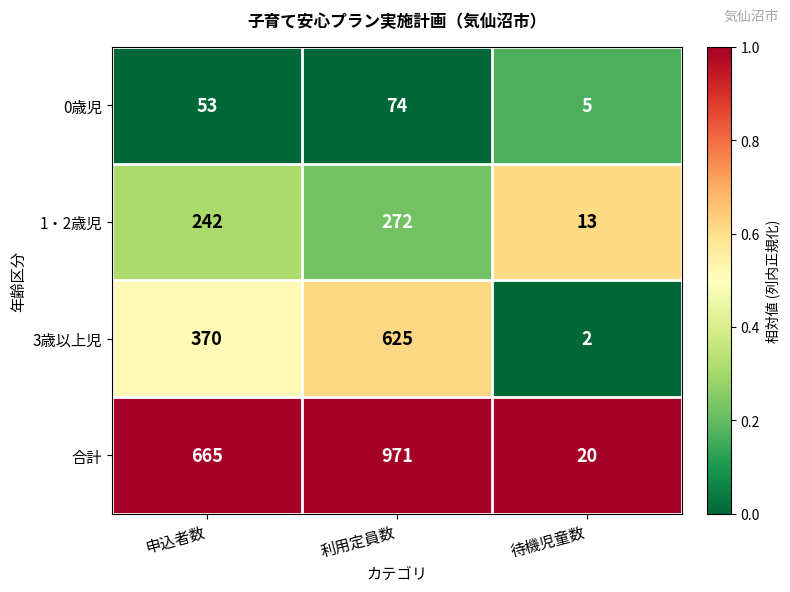

What is the total value across all series at 待機児童数?

40